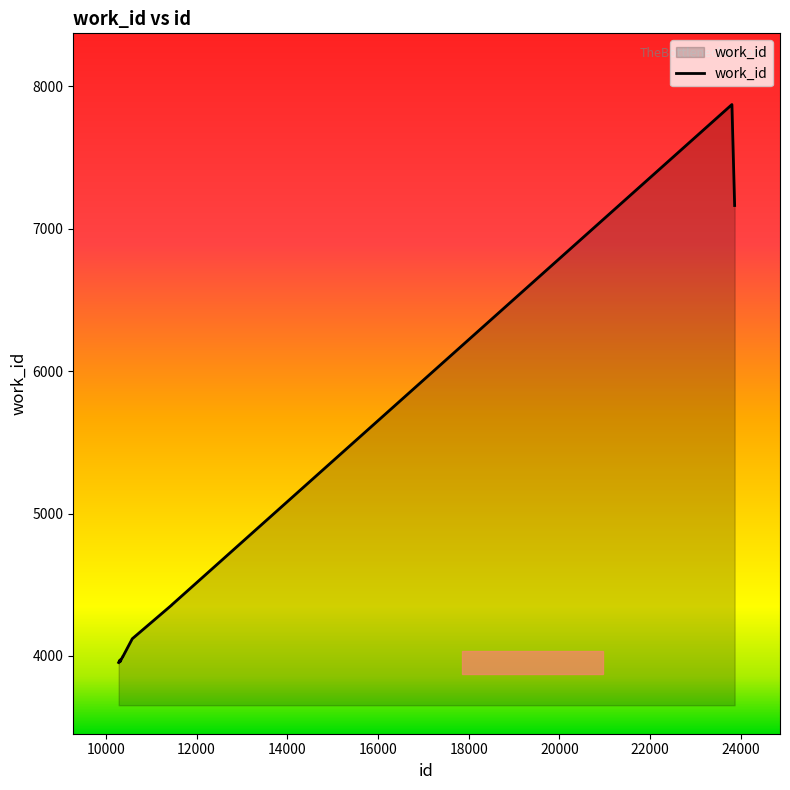

What is the difference between the maximum and minimum values?

3918